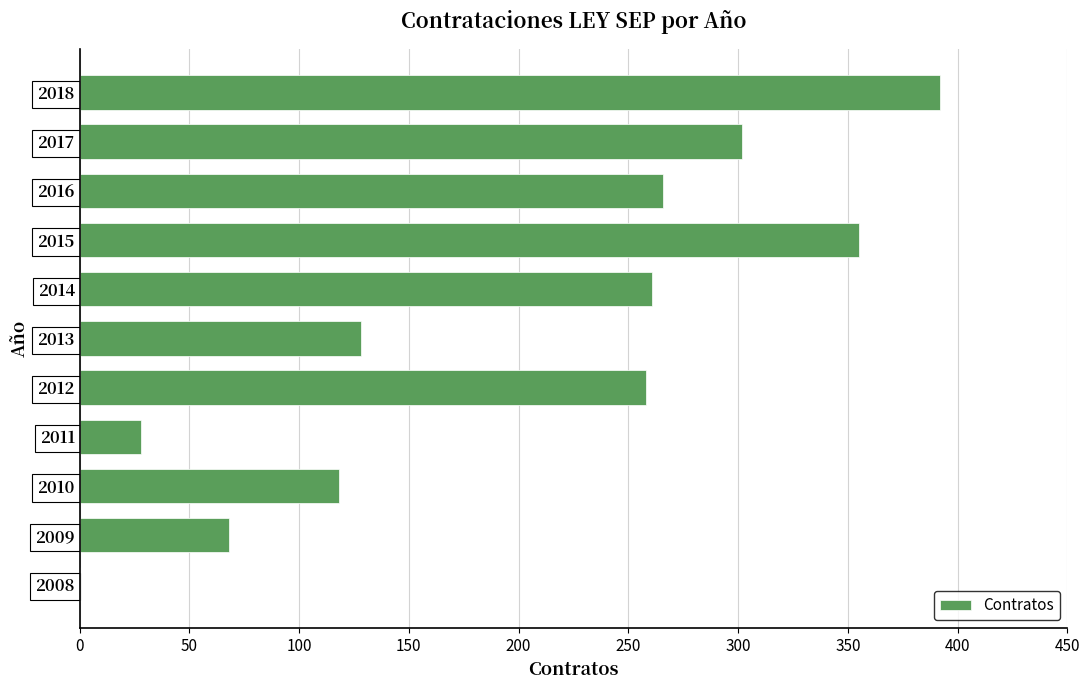

What is the sum of all values?

2176